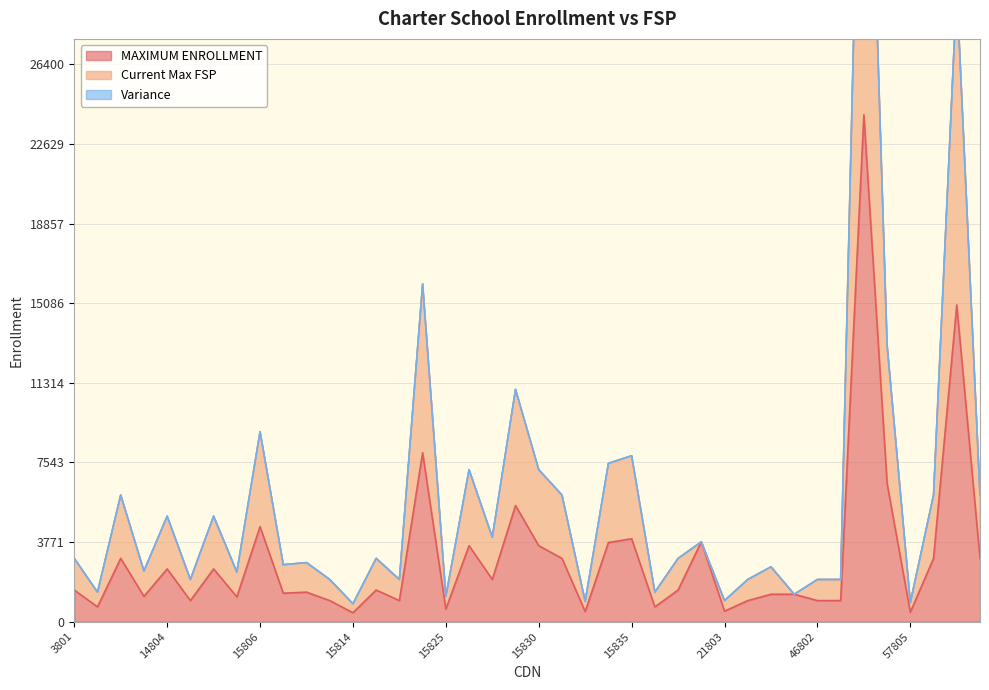

Reading right to left, list all the values displayed in this chart.

MAXIMUM ENROLLMENT: 57808=3000	57807=15000	57806=3000	57805=450	57804=6550	57803=24000	57802=1000	46802=1000	43802=1300	43801=1300	21805=1000	21803=500	15838=3780	15837=1500	15836=700	15835=3930	15834=3750	15833=480	15831=3000	15830=3600	15828=5500	15827=2000	15826=3600	15825=600	15822=8000	15820=1000	15815=1500	15814=425	15809=1000	15808=1400	15807=1350	15806=4500	15805=1176	15802=2500	15801=1000	14804=2500	14803=1200	14801=3000	13801=700	3801=1500
Current Max FSP: 57808=6000	57807=30000	57806=6000	57805=900	57804=13100	57803=48000	57802=2000	46802=2000	43802=1300	43801=2600	21805=2000	21803=1000	15838=3780	15837=3000	15836=1400	15835=7860	15834=7500	15833=960	15831=6000	15830=7200	15828=11000	15827=4000	15826=7200	15825=1200	15822=16000	15820=2000	15815=3000	15814=850	15809=2000	15808=2800	15807=2700	15806=9000	15805=2352	15802=5000	15801=2000	14804=5000	14803=2400	14801=6000	13801=1400	3801=3000